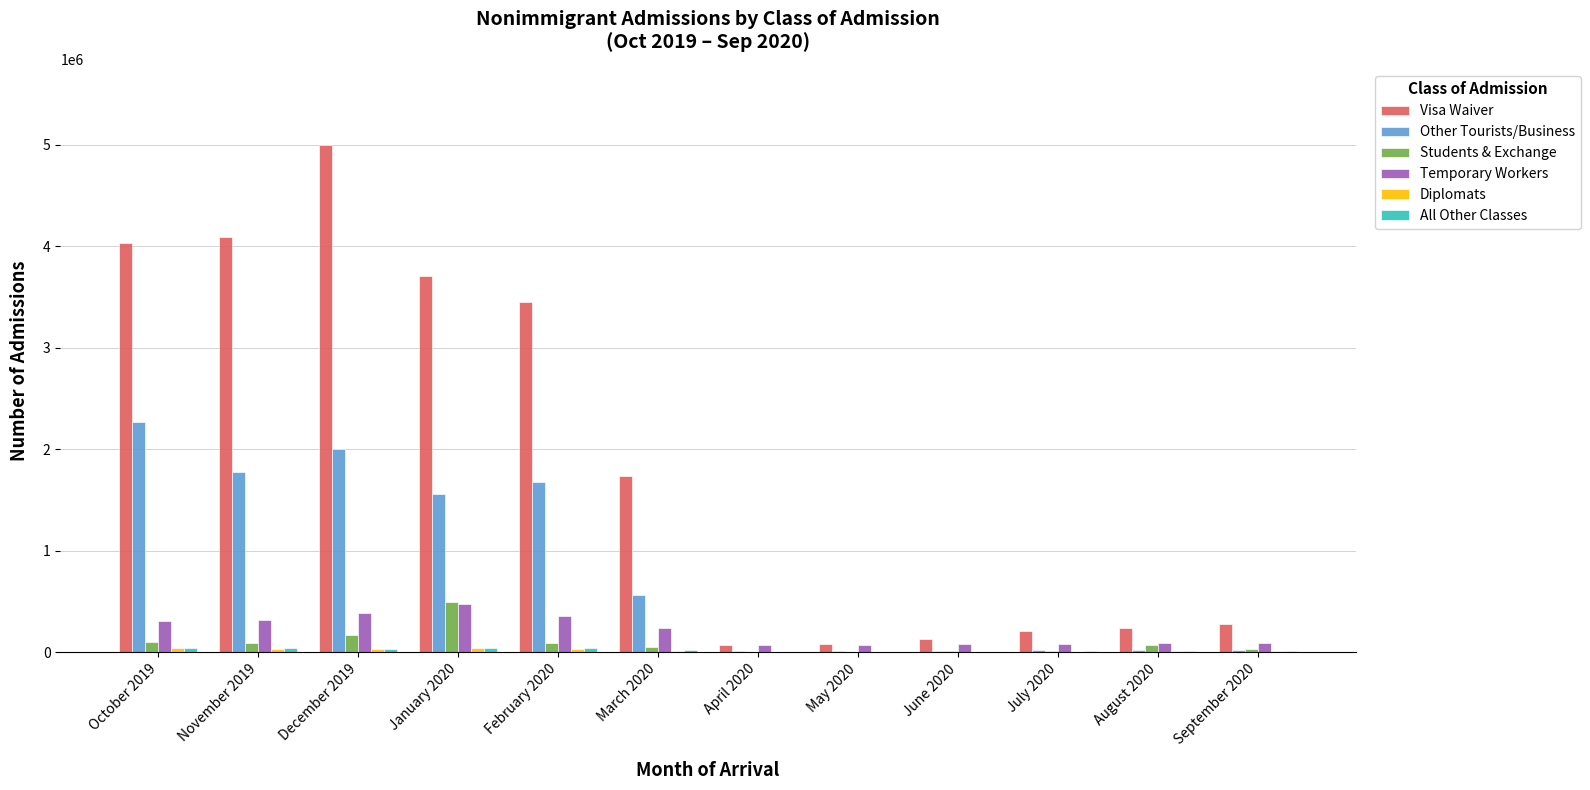

Which series changed the most between January 2020 and June 2020?

Visa Waiver